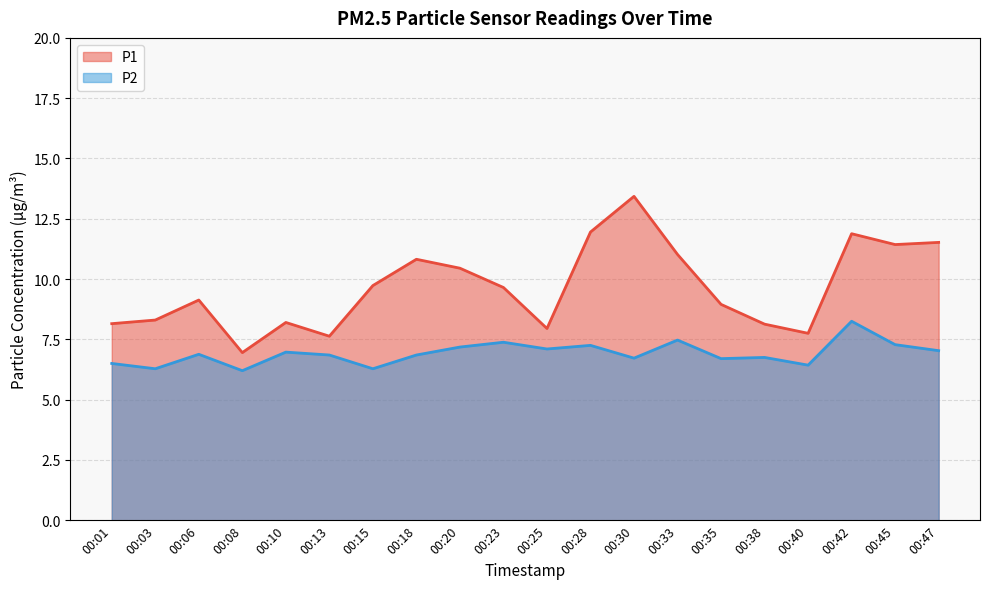

What is the difference between the second highest and minimum values in the P2 series?

1.3